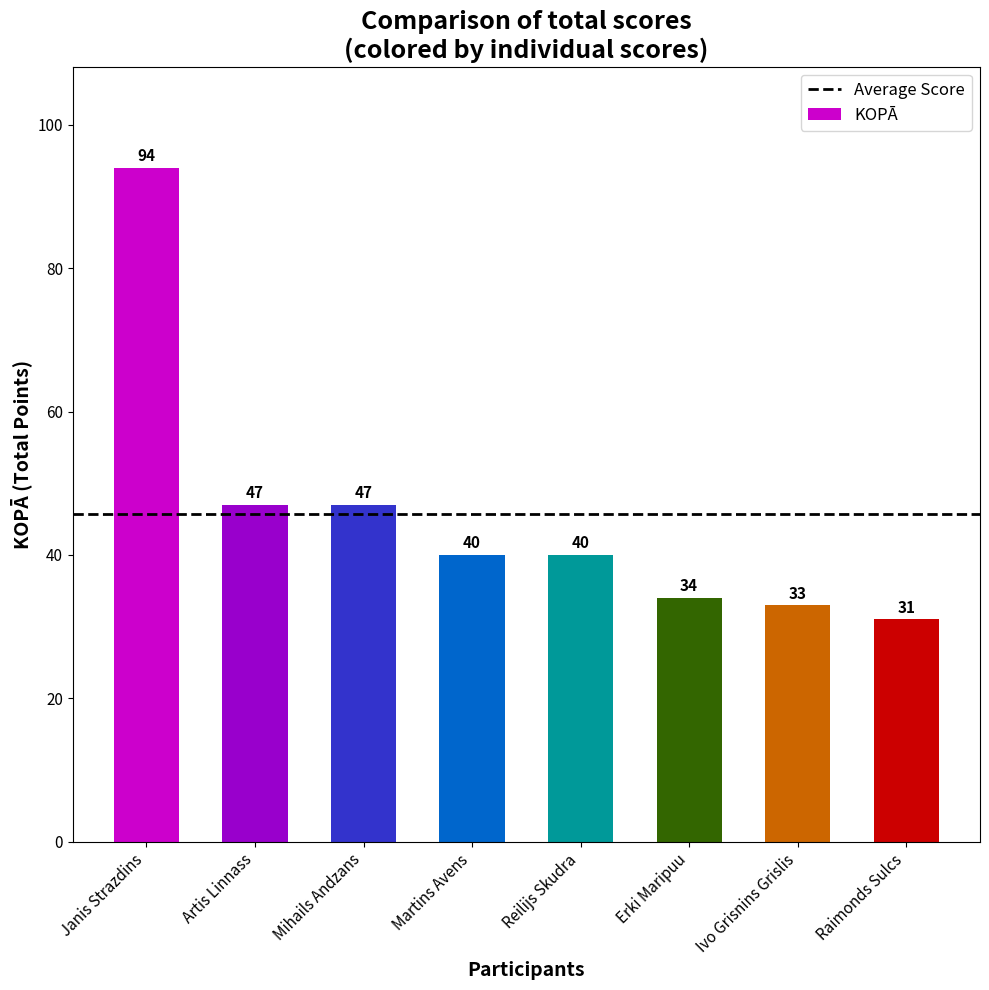

Reading right to left, extract all data points from this chart.

Raimonds Sulcs=31	Ivo Grisnins Grislis=33	Erki Maripuu=34	Reilijs Skudra=40	Martins Avens=40	Mihails Andzans=47	Artis Linnass=47	Janis Strazdins=94